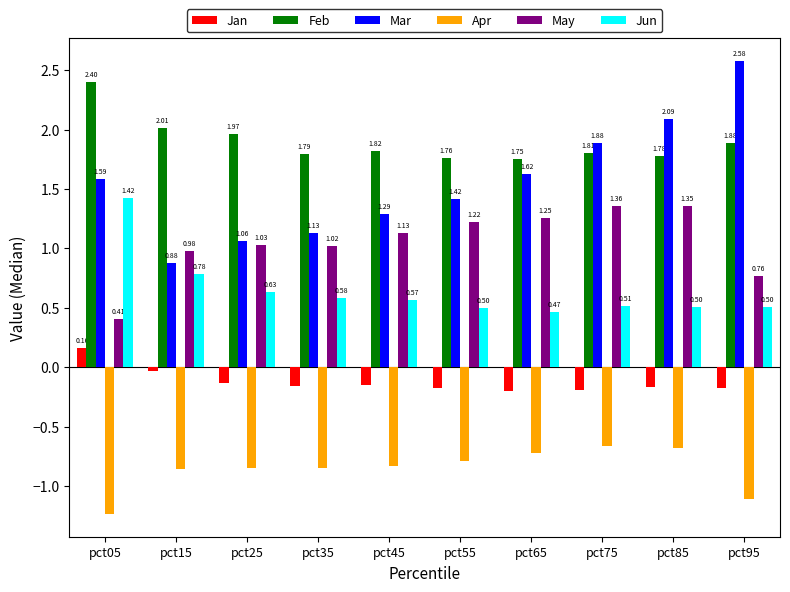

Rank the series by their maximum value, from highest to lowest.

Mar, Feb, Jun, May, Jan, Apr